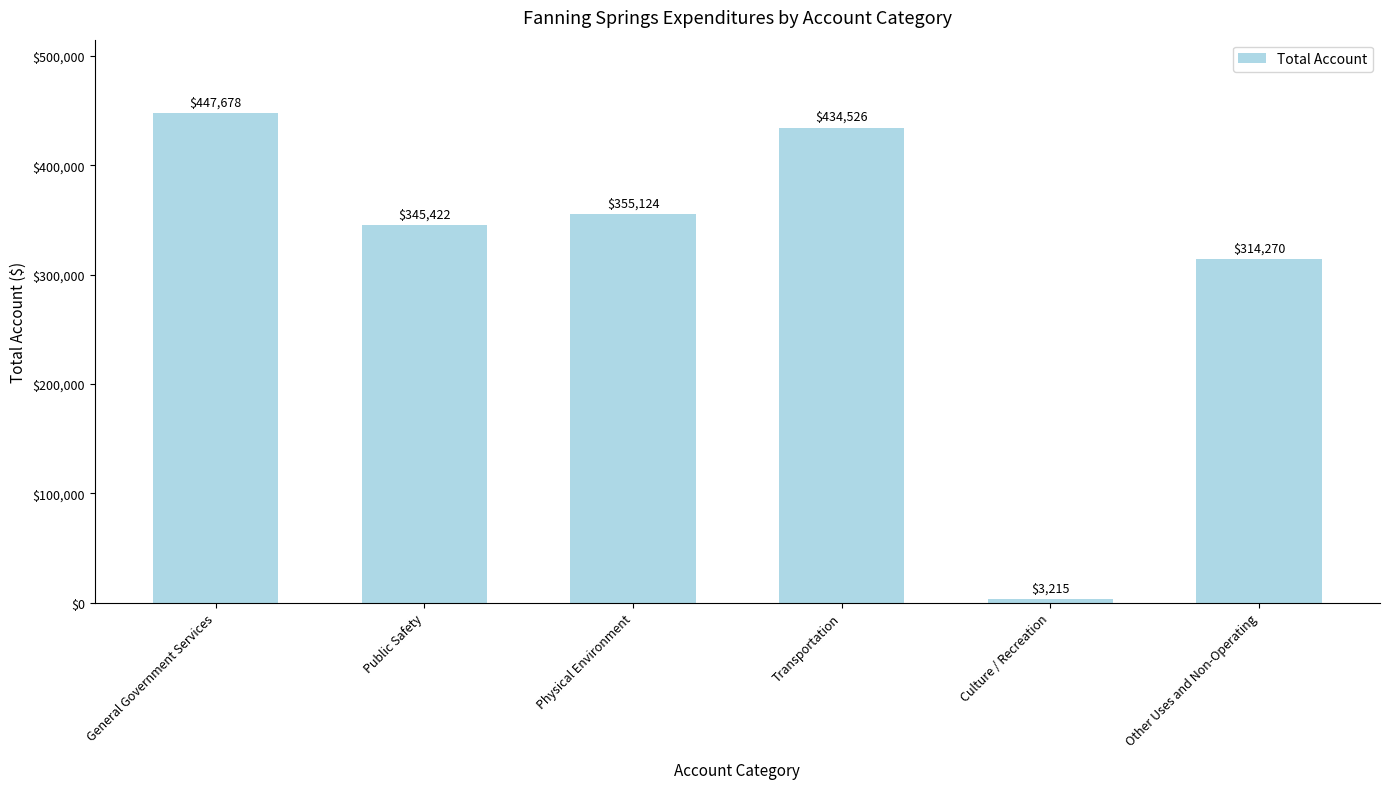

How many bars are there in total?

6